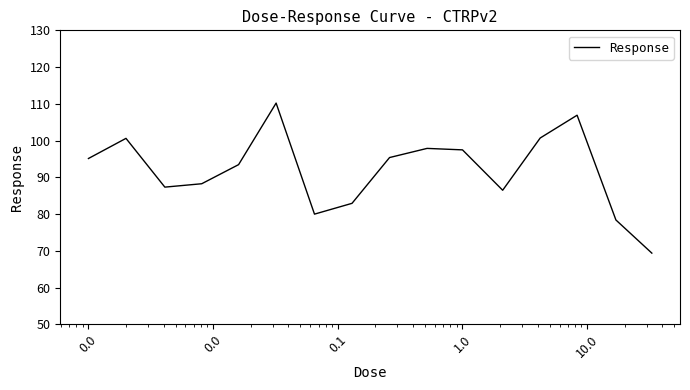

What is the difference between the maximum and minimum values?

40.8